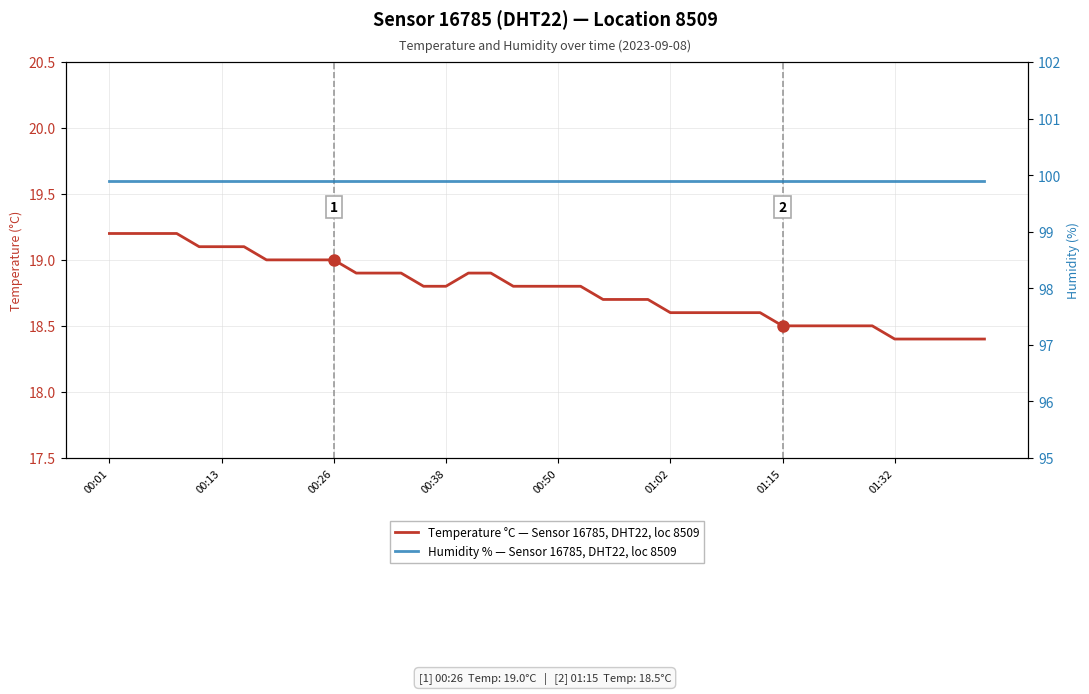

Does the chart have visible grid lines?

Yes